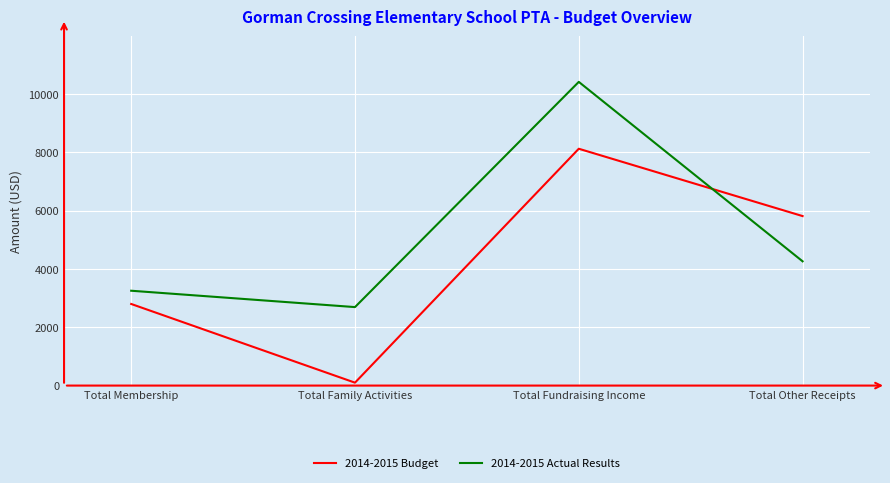

List the series in order of their peak value, lowest first.

2014-2015 Budget, 2014-2015 Actual Results